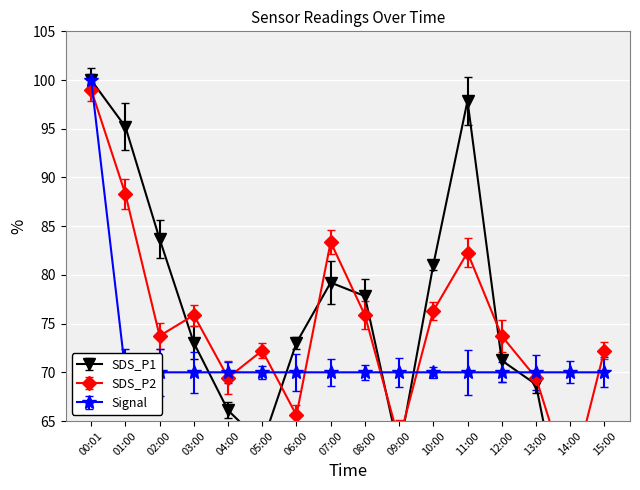

Which label corresponds to the largest value in the chart?

00:01